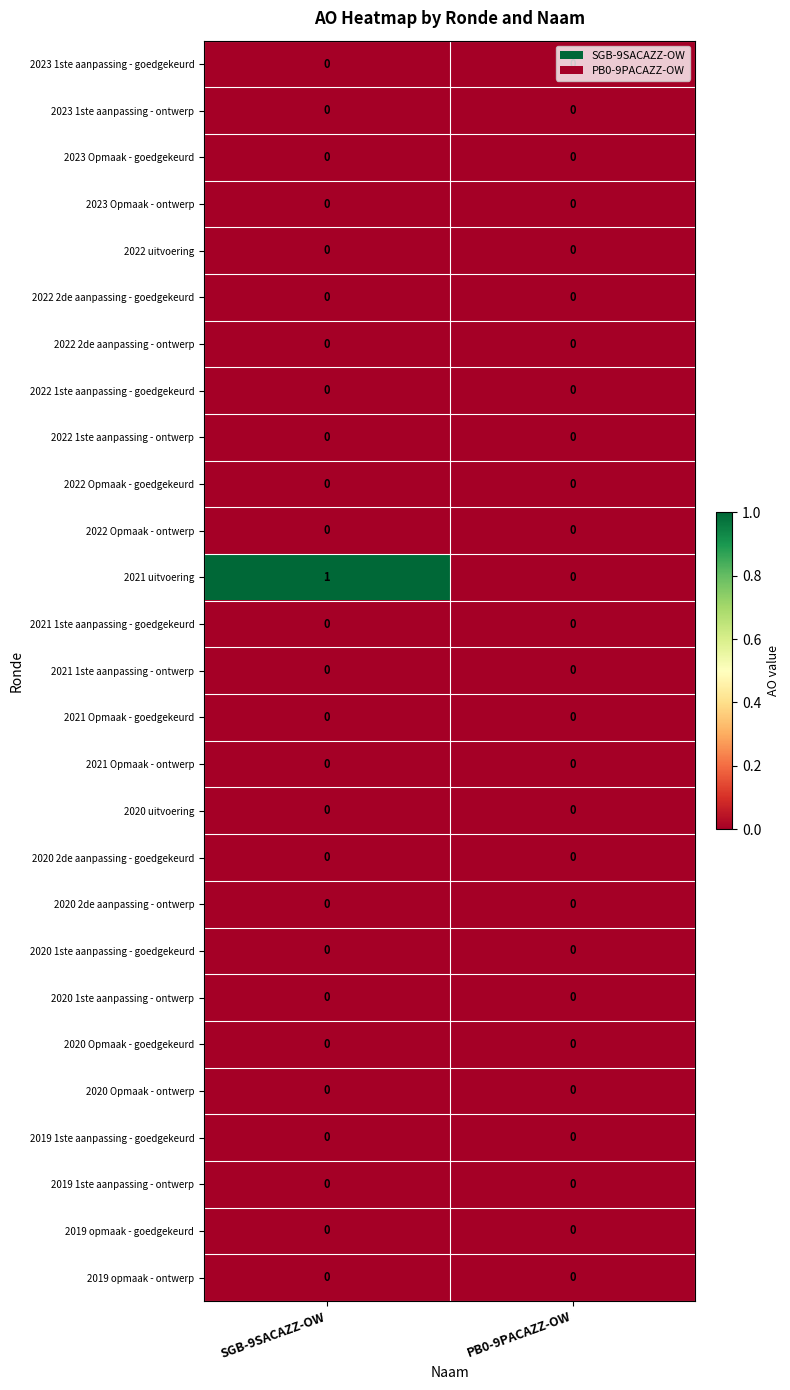

At which category is the sum across all series the highest?

SGB-9SACAZZ-OW